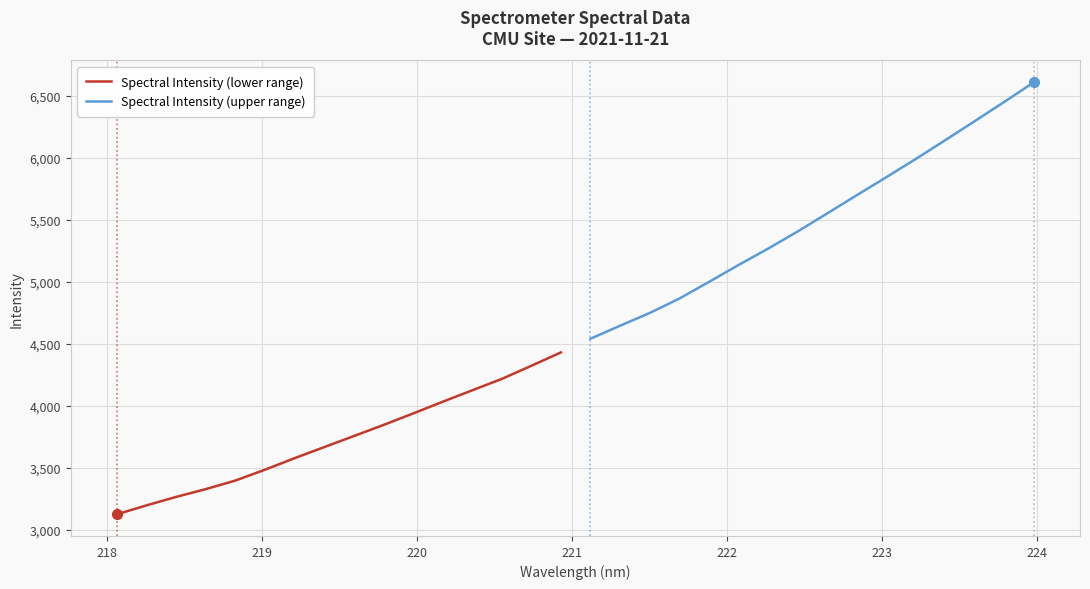

What is the value of the Spectral Intensity (upper range) point at the 14th from the left?

6298.0